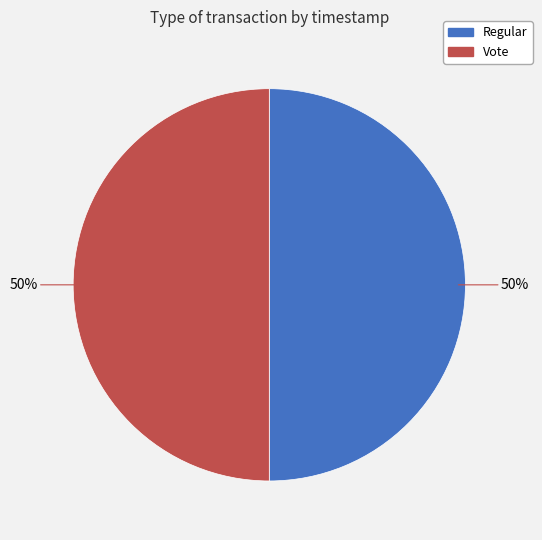

To the nearest percent, what is the combined percentage of Regular and Vote?

100%